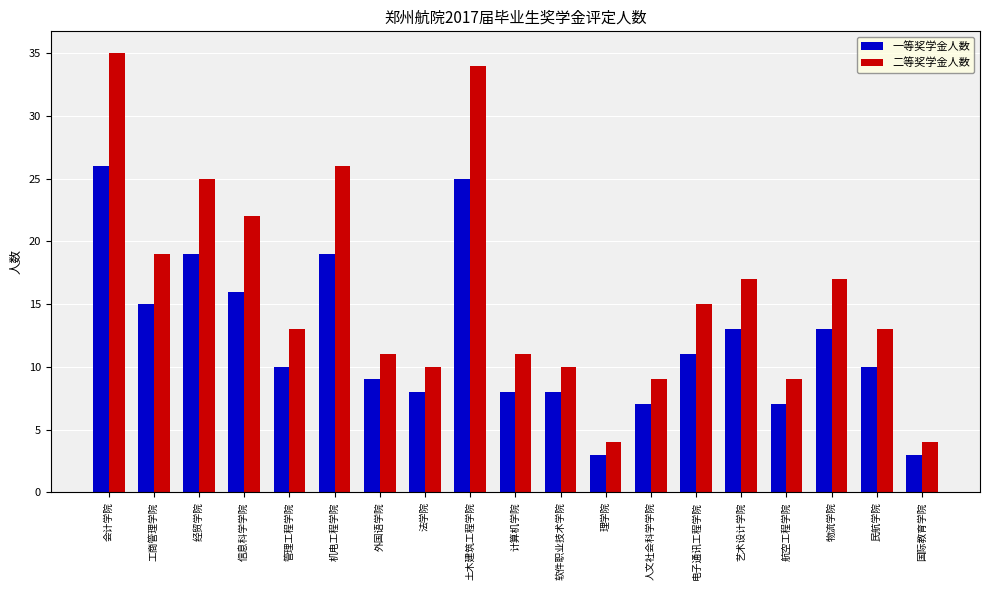

True or false: 二等奖学金人数 has a value of 28 at 艺术设计学院.

False